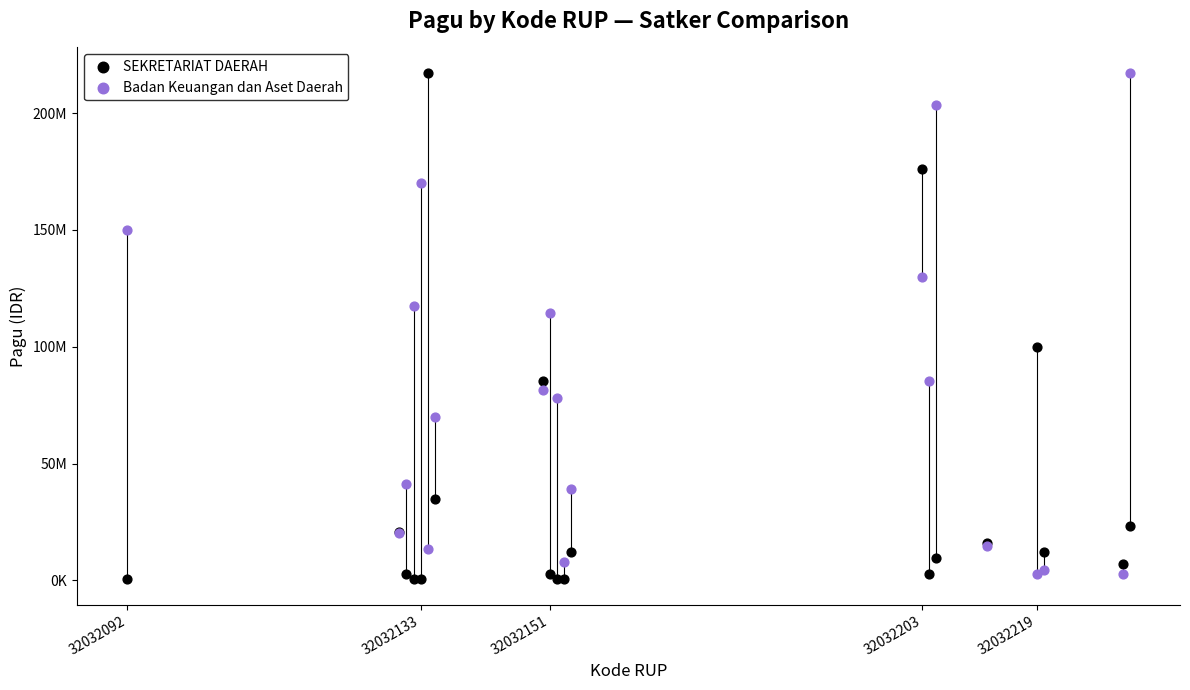

What are all the series names shown in the legend?

SEKRETARIAT DAERAH, Badan Keuangan dan Aset Daerah